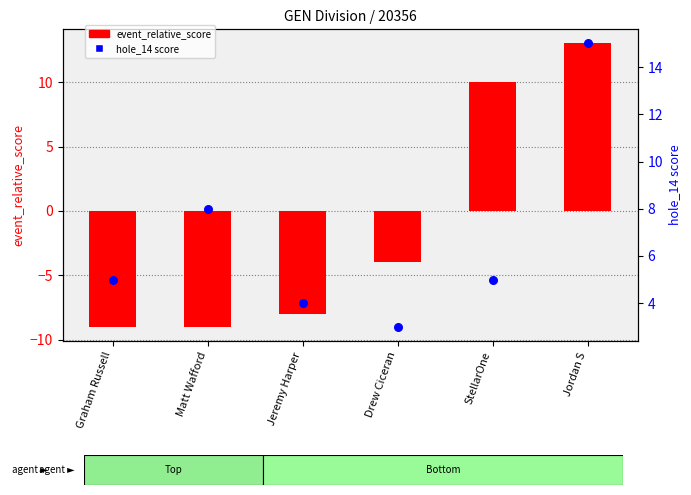

Which series reaches the minimum Y coordinate?

event_relative_score